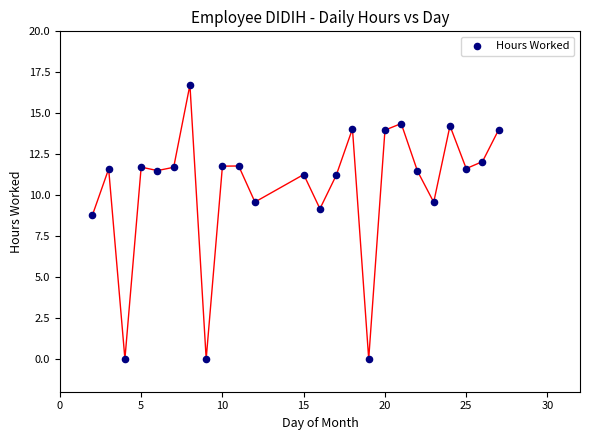

What Y value in the scatter plot is closest to 8?

8.8